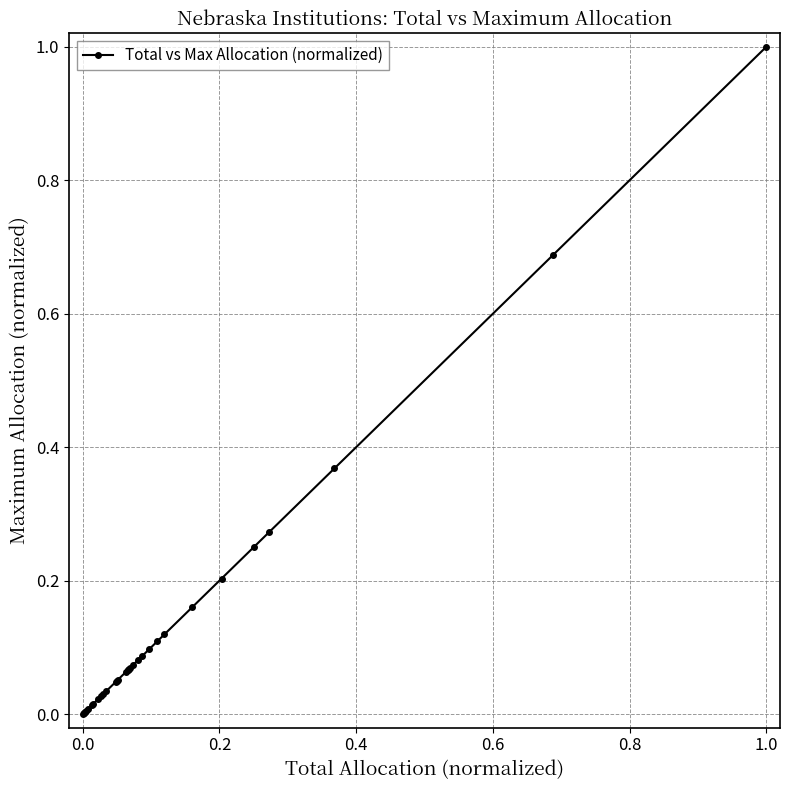

What is the greatest value displayed?

1.0